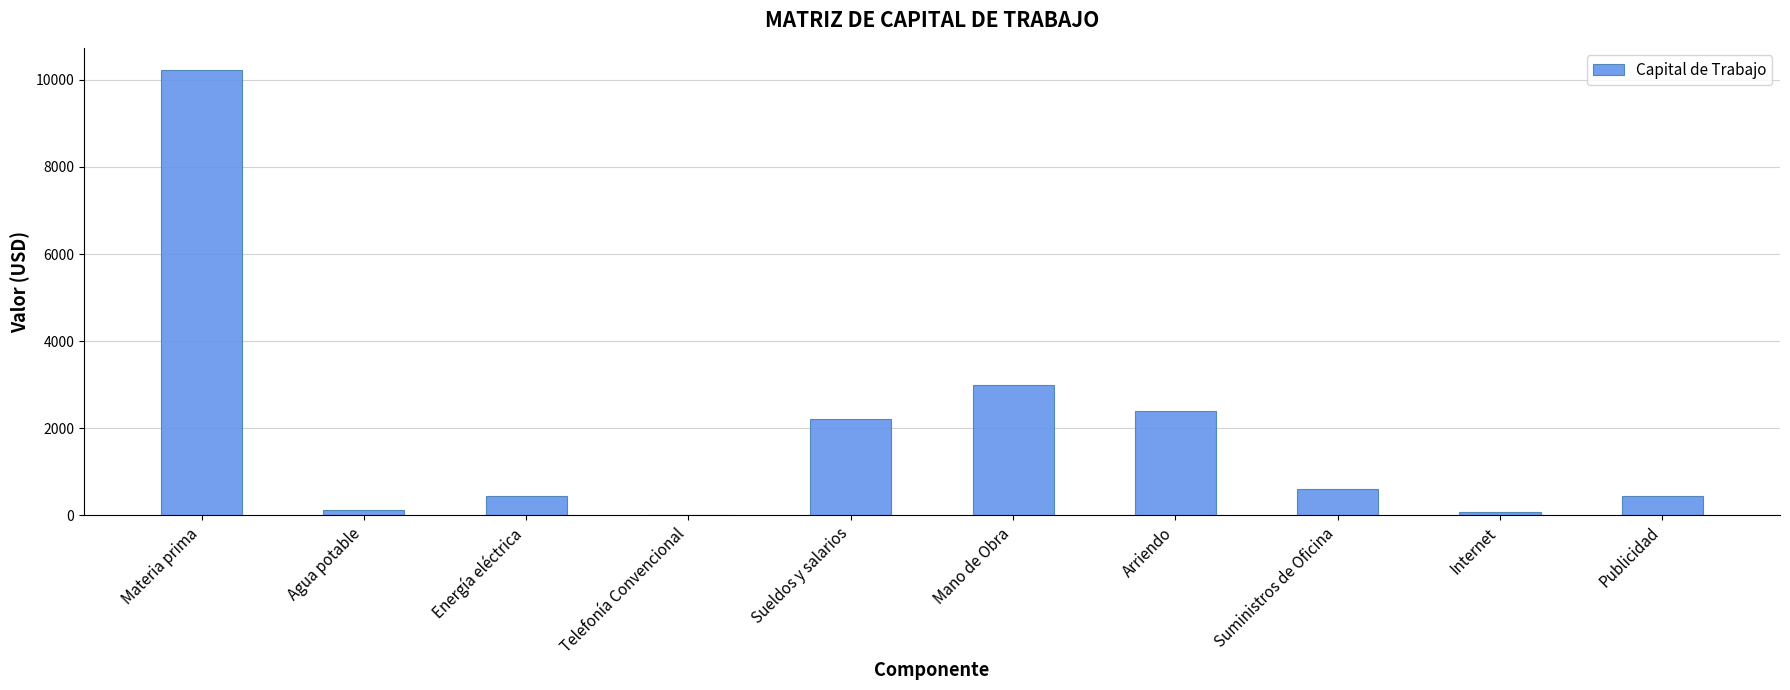

What is the maximum value shown in the chart?

10221.6